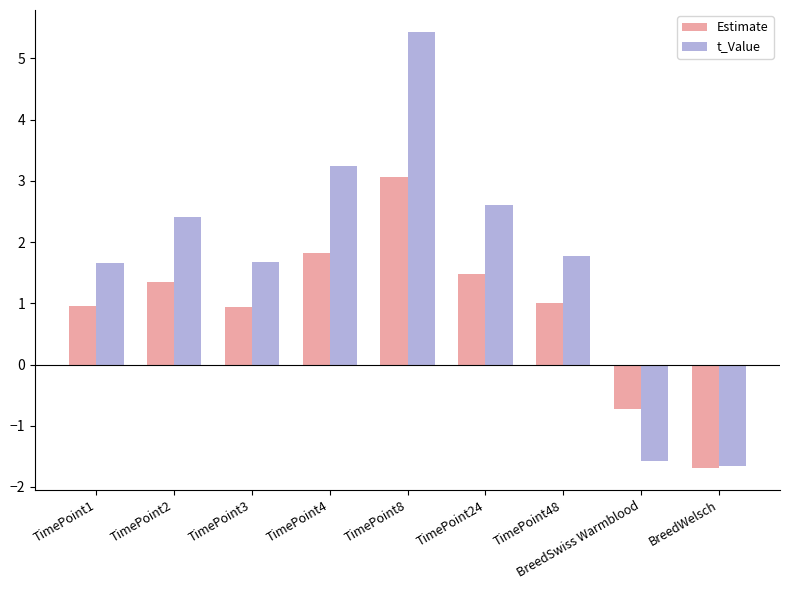

The t_Value series shows 0.8 at TimePoint4. True or false?

False